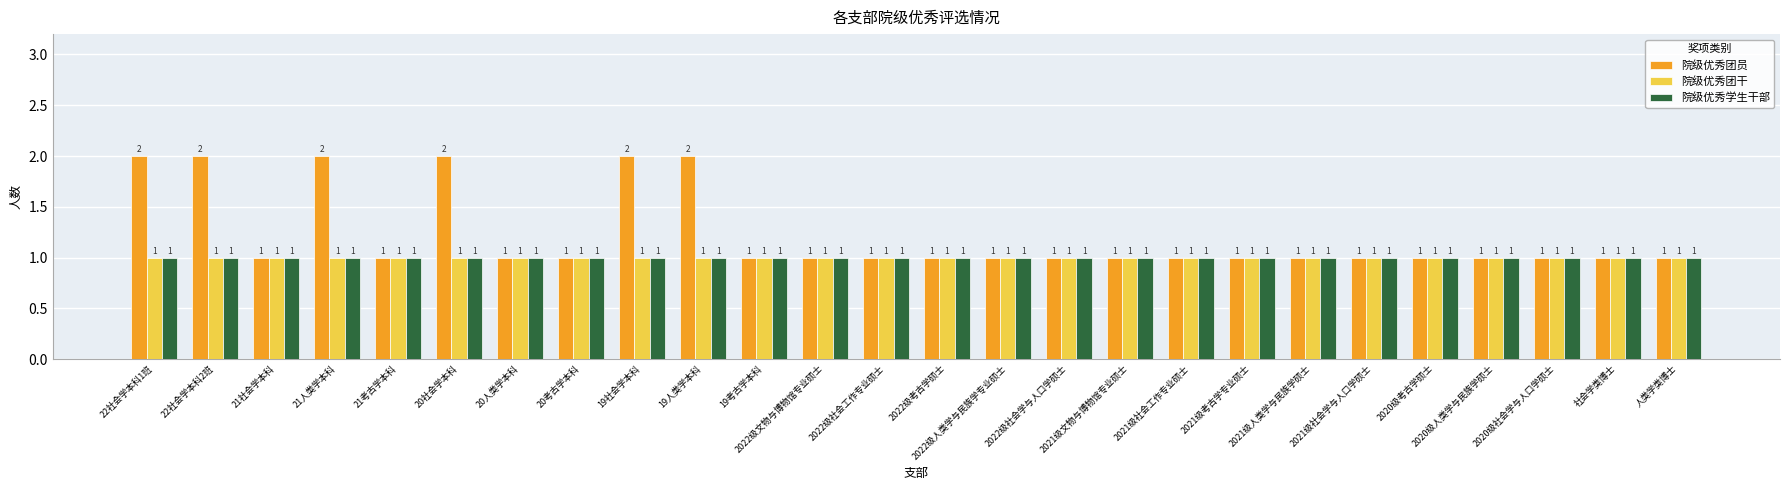

Which series has the largest total across all categories?

院级优秀团员